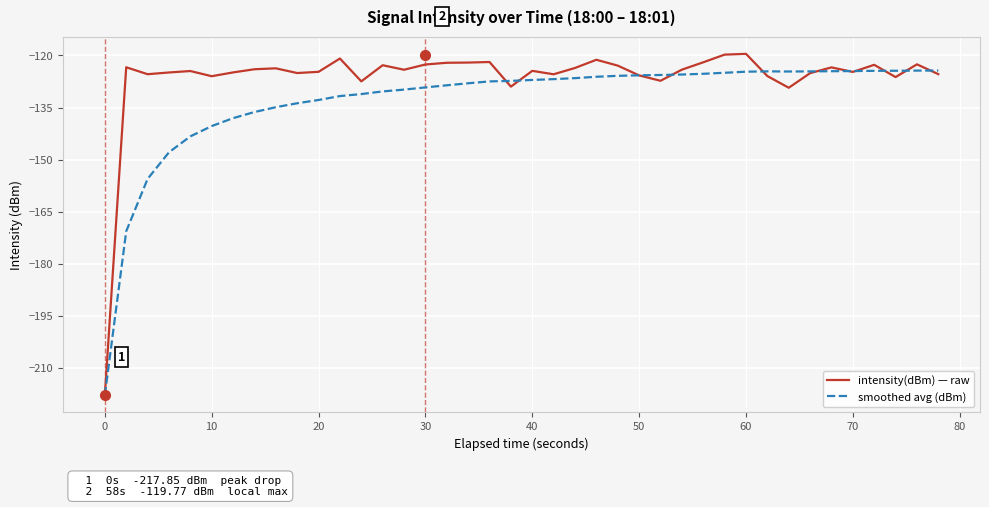

Which series has the widest spread of values?

intensity(dBm) — raw